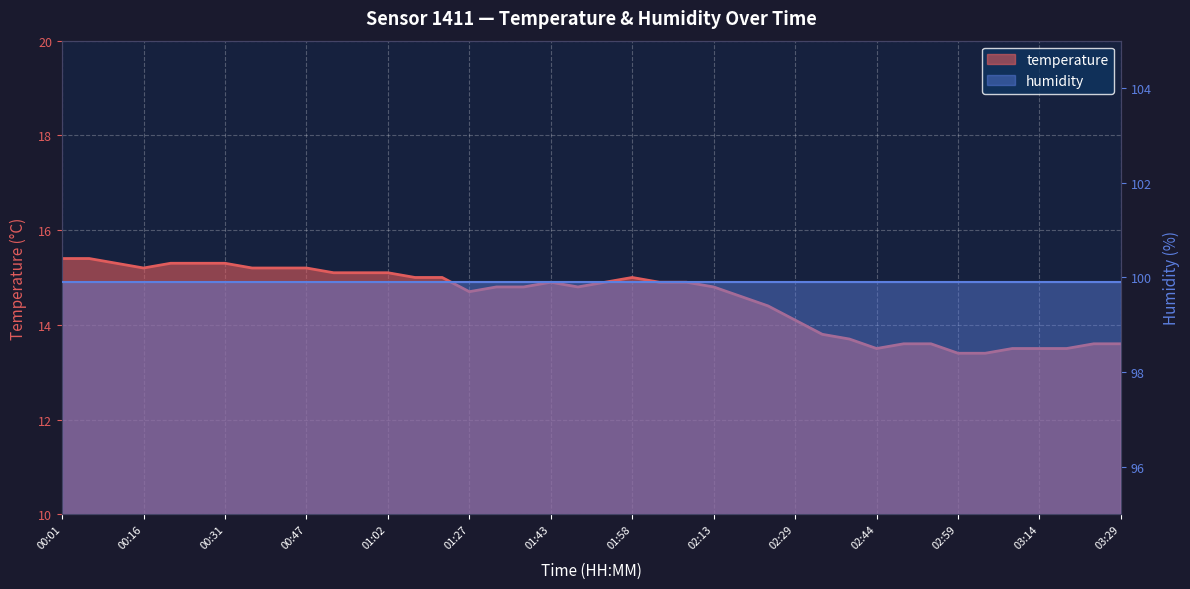

At which category does the data reach its first local valley?

00:16